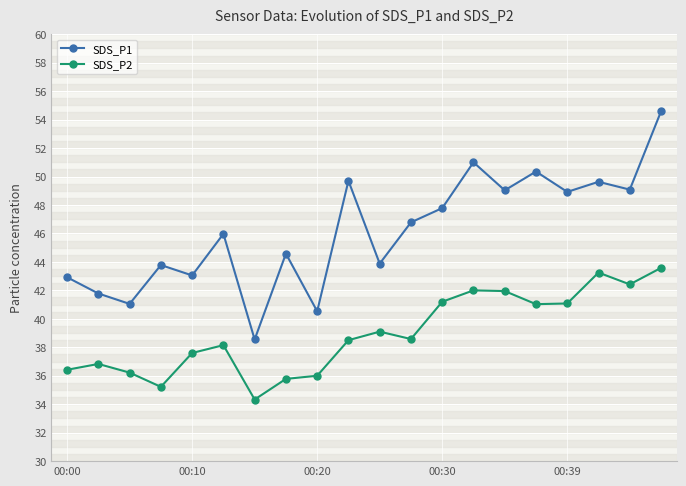

Is this an area chart (filled region under the line)?

No